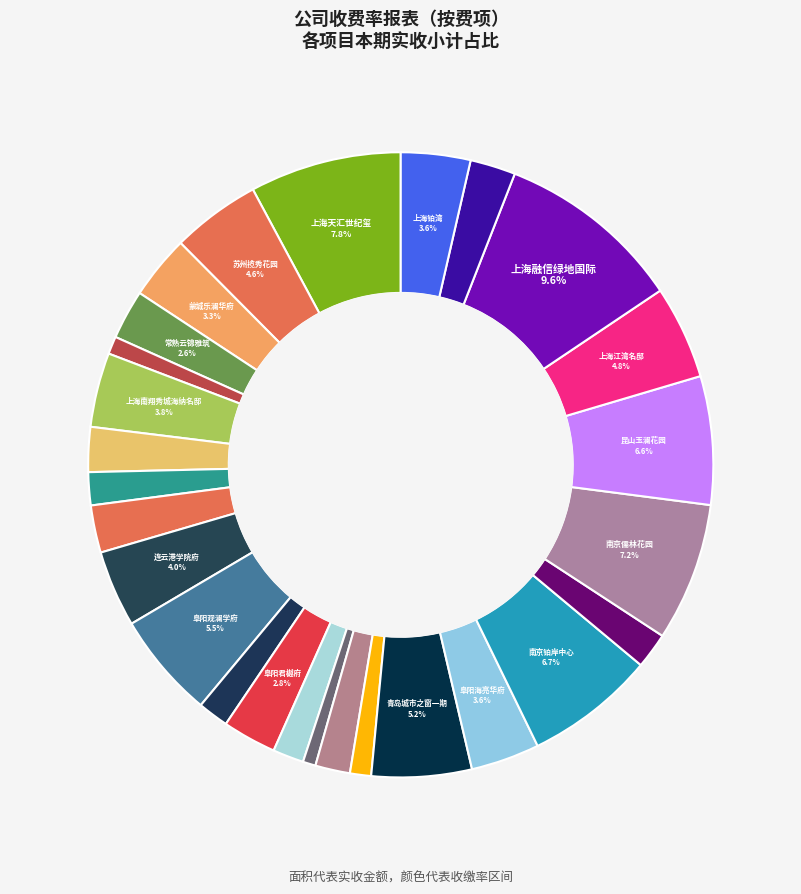

Which slice is the largest?

上海融信绿地国际